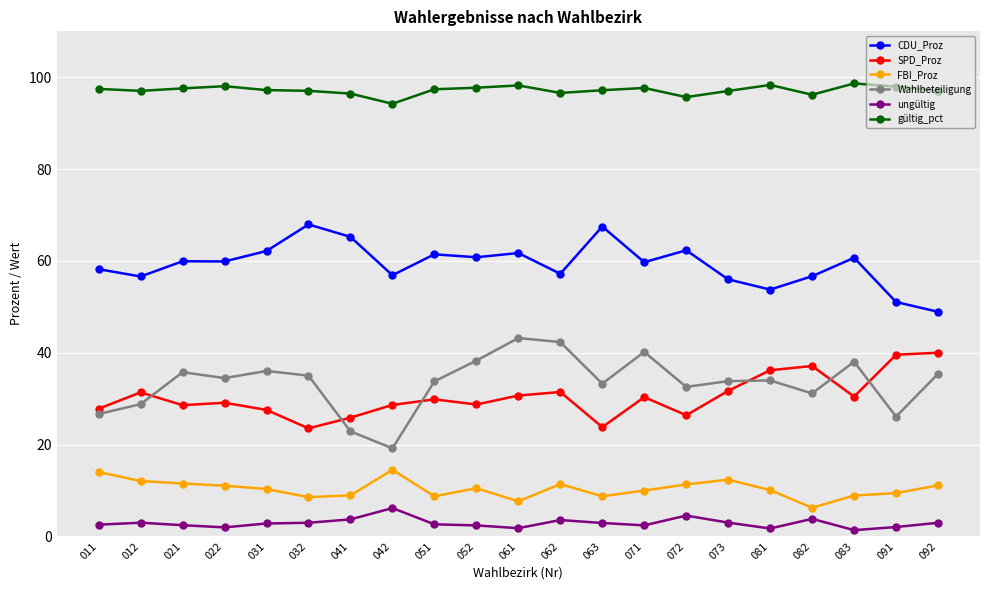

True or false: gültig_pct and SPD_Proz cross at least once.

False